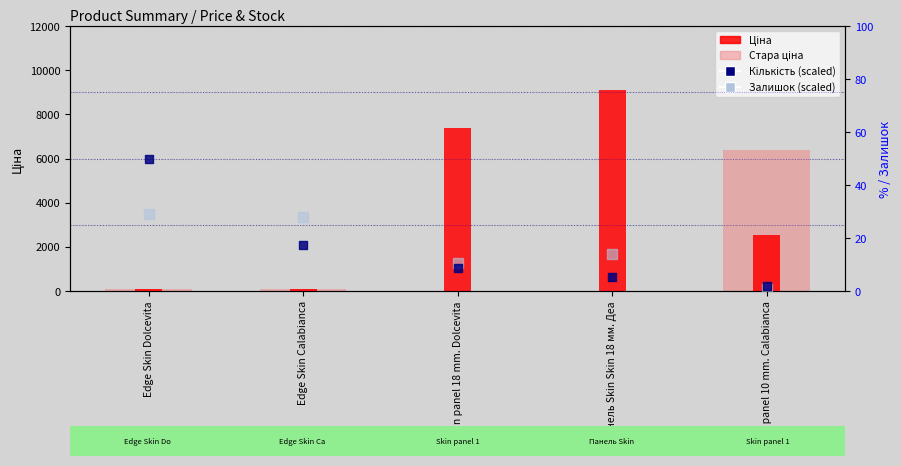

Is the value of Кількість (scaled) at Панель Skin Skin 18 мм. Деа greater than the value of Ціна at Edge Skin Calabianca?

No